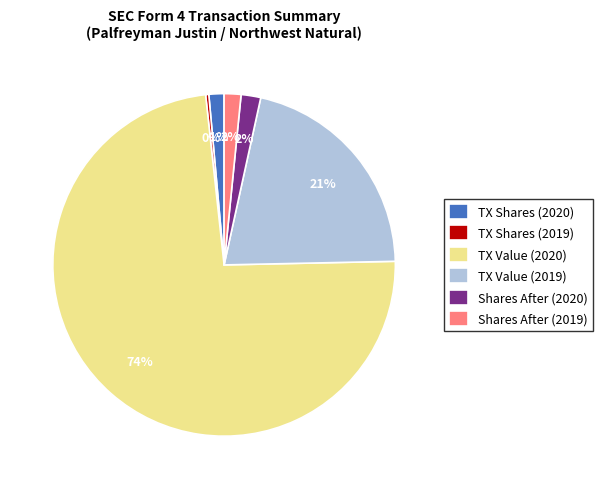

To the nearest percent, what is the average slice percentage?

17%